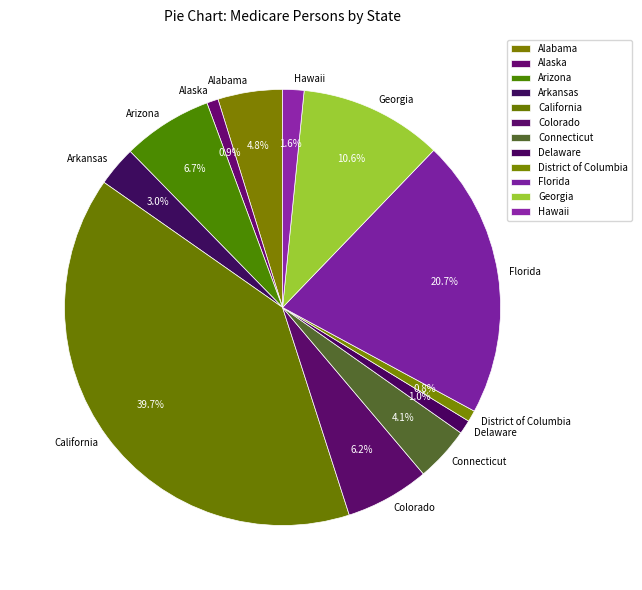

Does Hawaii account for over 50% of the chart?

No